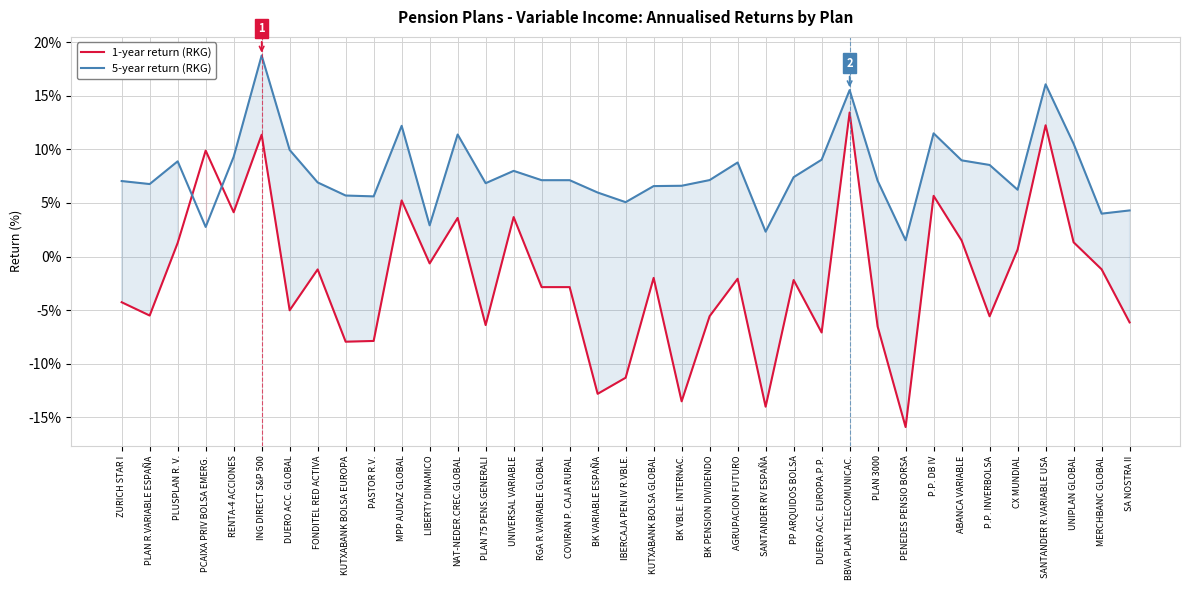

What are all the series names shown in the legend?

1-year return (RKG), 5-year return (RKG)